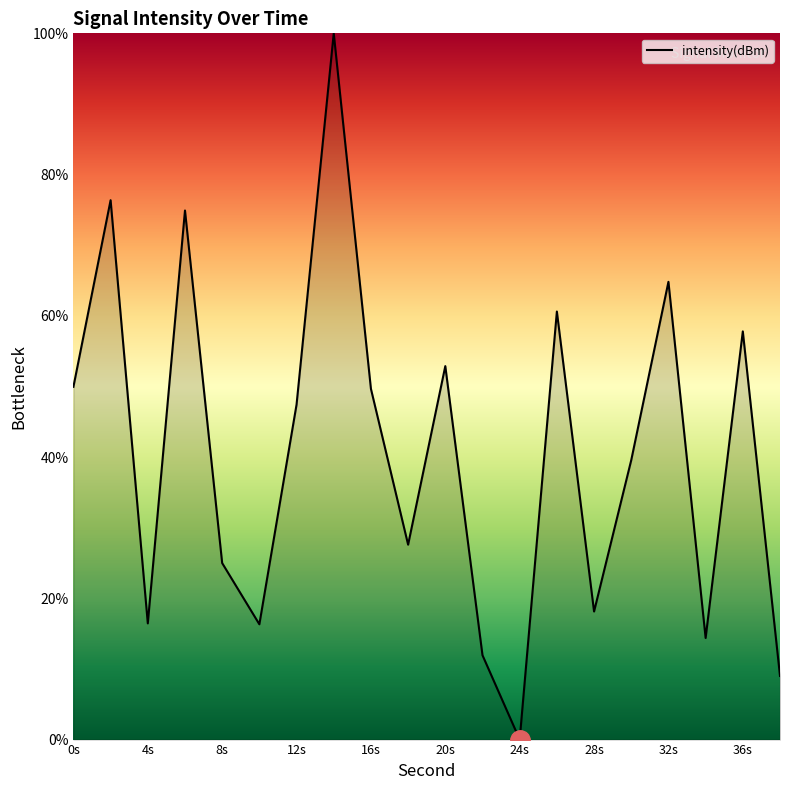

What is the maximum value shown in the chart?

100.0